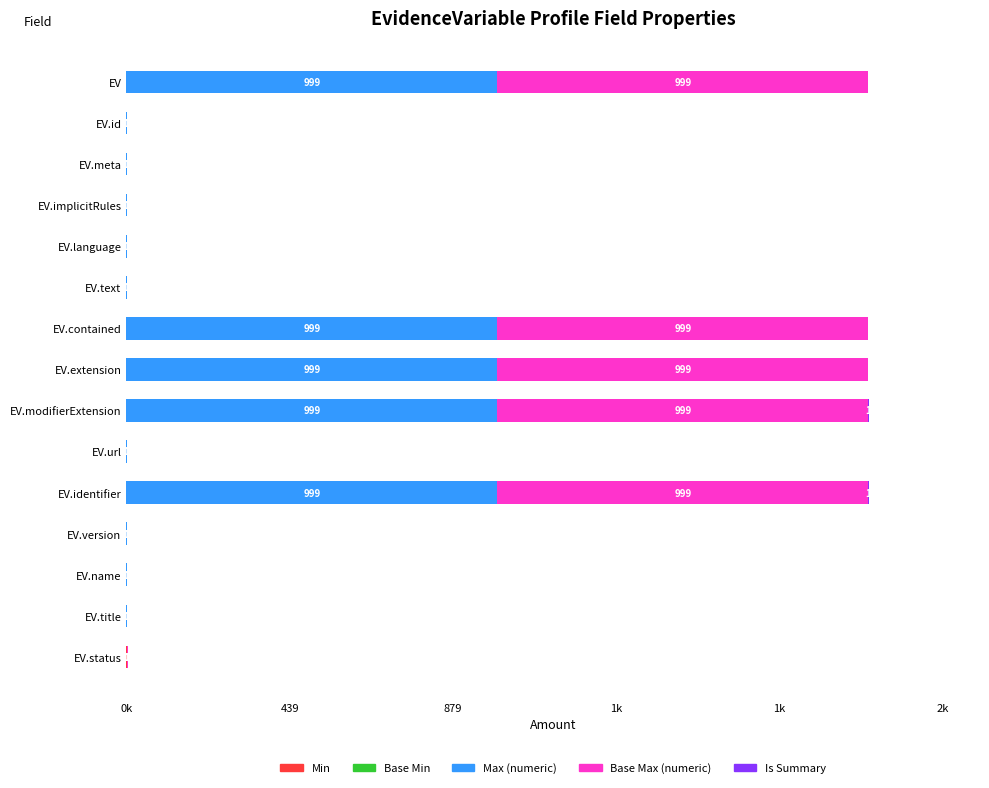

How many bars are there in total?

75